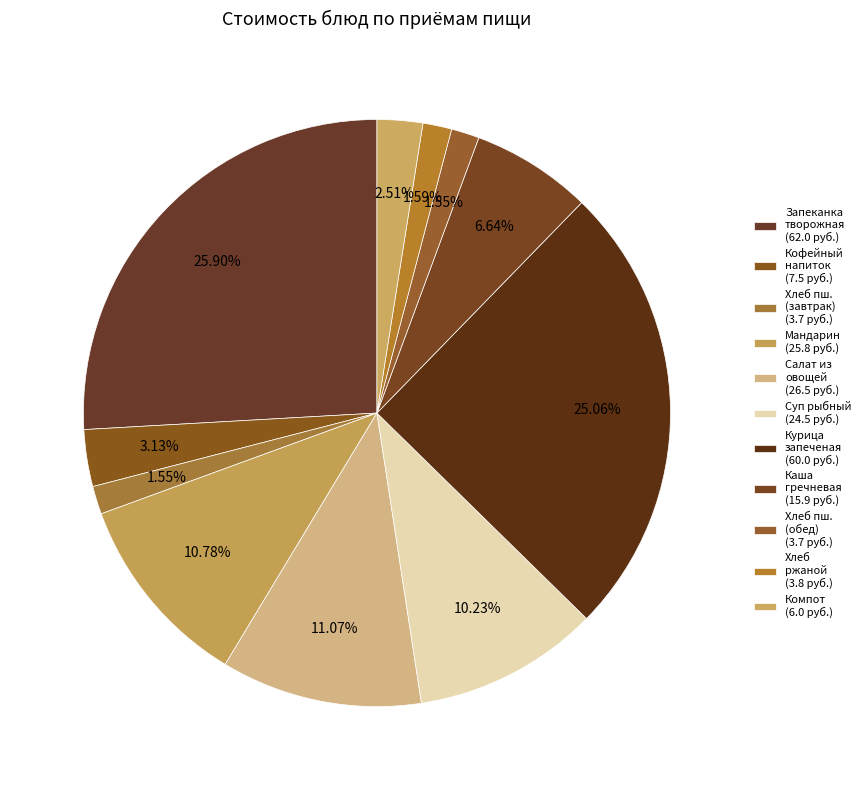

What is the smallest slice in the pie chart?

Хлеб пшеничный (завтрак)